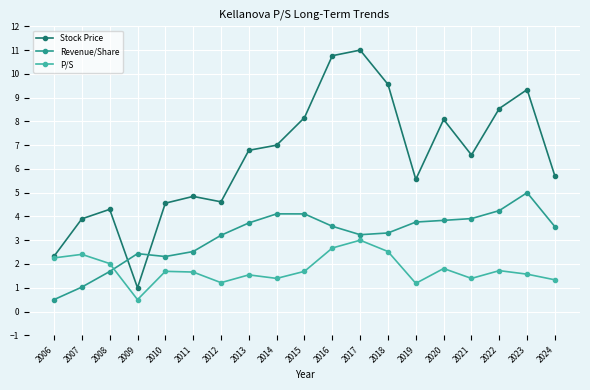

What is the total value across all series at 2012?

9.0